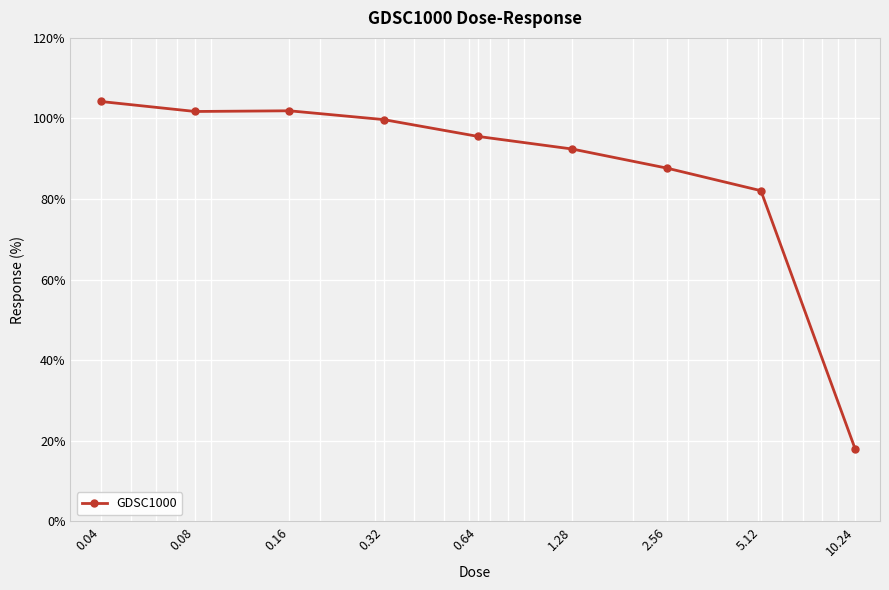

What is the greatest value displayed?

104.2